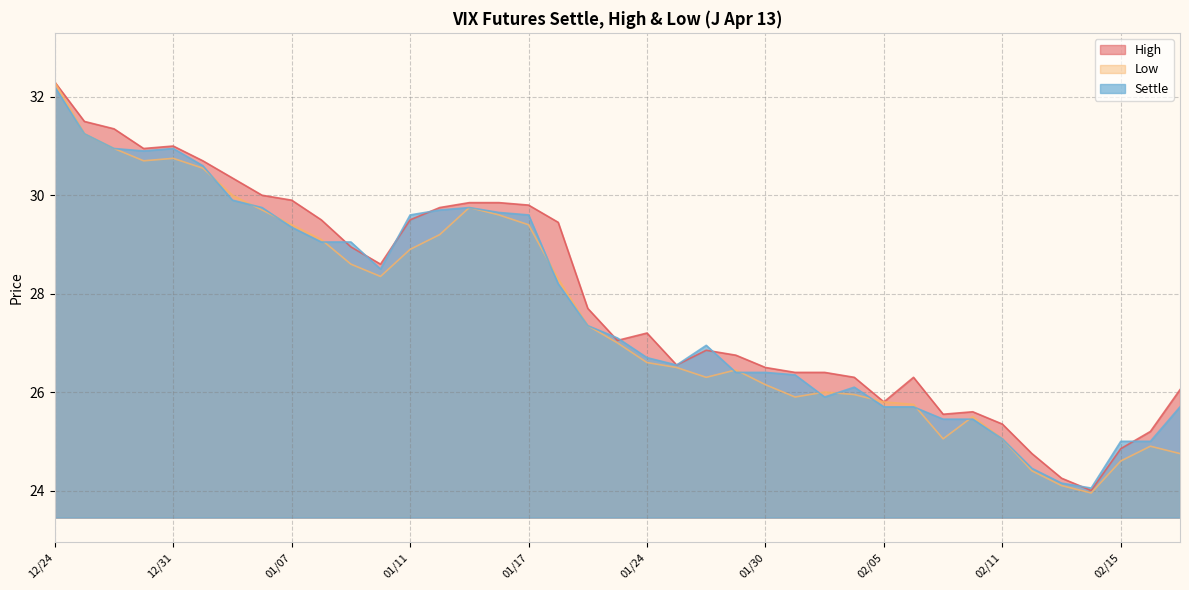

At 01/24, list the series in order from smallest to largest.

Low, Settle, High